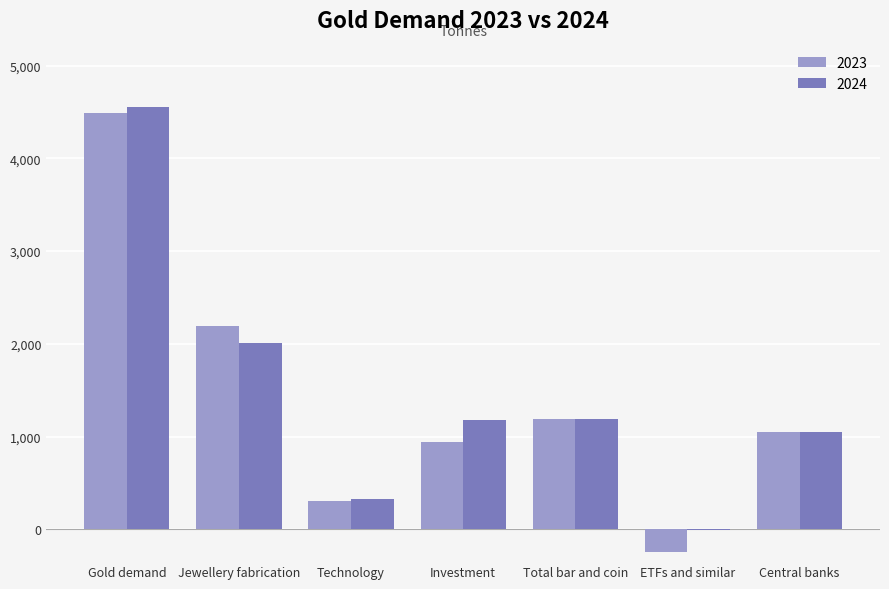

How many values in 2024 are above zero?

6